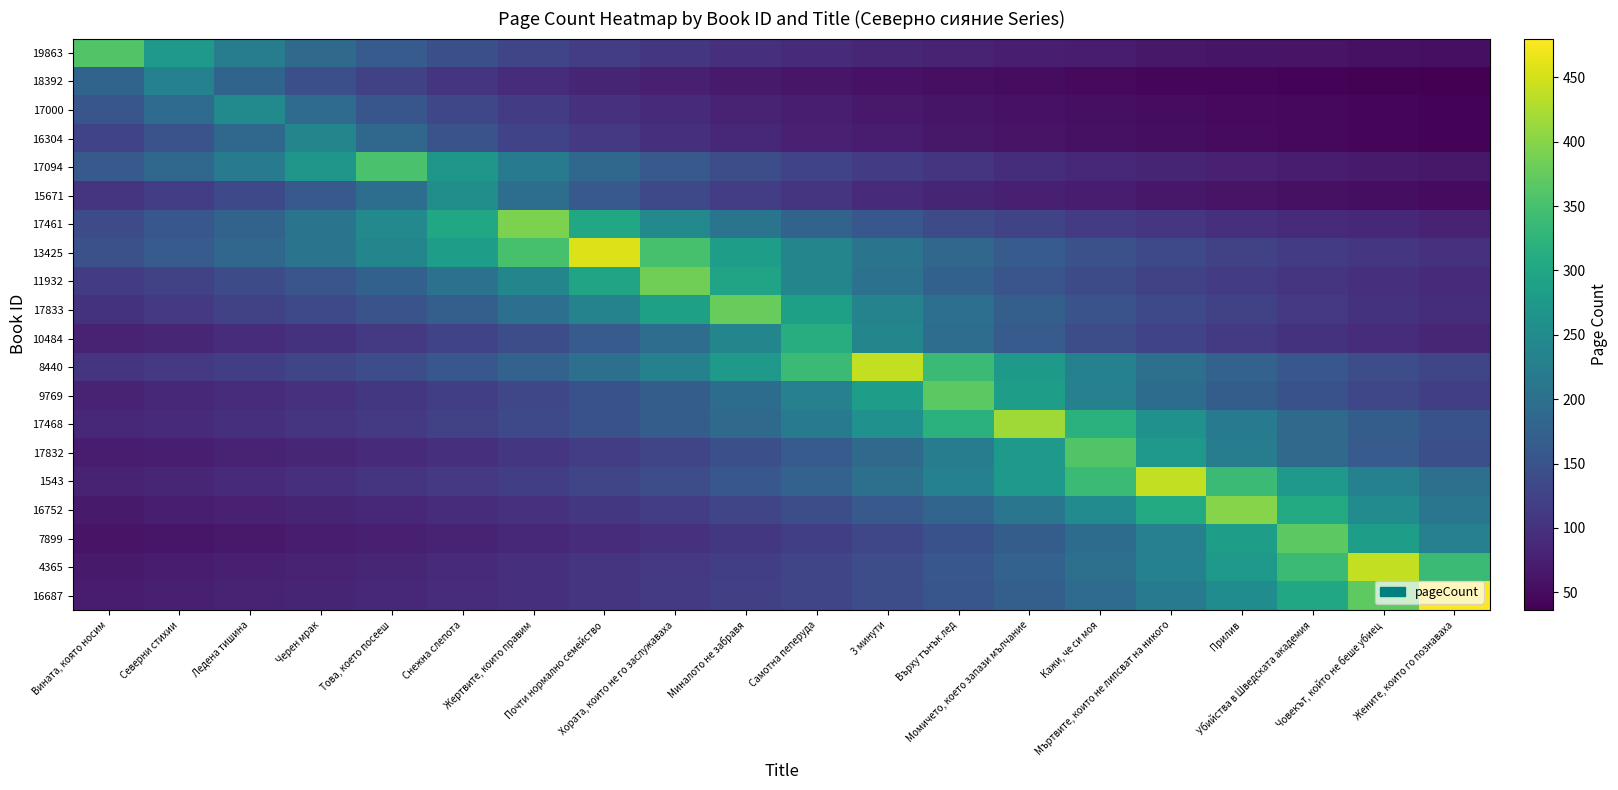

Reading left to right, list all the values displayed in this chart.

19863: Вината, която носим=360.0	Северни стихии=276.9	Ледена тишина=225.0	Черен мрак=189.5	Това, което посееш=163.6	Снежна слепота=144.0	Жертвите, които правим=128.6	Почти нормално семейство=116.1	Хората, които не го заслужаваха=105.9	Миналото не забравя=97.3	Самотна пеперуда=90.0	3 минути=83.7	Върху тънък лед=78.3	Момичето, което запази мълчание=73.5	Кажи, че си моя=69.2	Мъртвите, които не липсват на никого=65.5	Прилив=62.1	Убийства в Шведската aкадемия=59.0	Човекът, който не беше убиец=56.3	Жените, които го познаваха=53.7
18392: Вината, която носим=178.5	Северни стихии=232.0	Ледена тишина=178.5	Черен мрак=145.0	Това, което посееш=122.1	Снежна слепота=105.5	Жертвите, които правим=92.8	Почти нормално семейство=82.9	Хората, които не го заслужаваха=74.8	Миналото не забравя=68.2	Самотна пеперуда=62.7	3 минути=58.0	Върху тънък лед=54.0	Момичето, което запази мълчание=50.4	Кажи, че си моя=47.3	Мъртвите, които не липсват на никого=44.6	Прилив=42.2	Убийства в Шведската aкадемия=40.0	Човекът, който не беше убиец=38.0	Жените, които го познаваха=36.2
17000: Вината, която носим=155.0	Северни стихии=190.8	Ледена тишина=248.0	Черен мрак=190.8	Това, което посееш=155.0	Снежна слепота=130.5	Жертвите, които правим=112.7	Почти нормално семейство=99.2	Хората, които не го заслужаваха=88.6	Миналото не забравя=80.0	Самотна пеперуда=72.9	3 минути=67.0	Върху тънък лед=62.0	Момичето, което запази мълчание=57.7	Кажи, че си моя=53.9	Мъртвите, които не липсват на никого=50.6	Прилив=47.7	Убийства в Шведската aкадемия=45.1	Човекът, който не беше убиец=42.8	Жените, които го познаваха=40.7
16304: Вината, която носим=126.3	Северни стихии=150.0	Ледена тишина=184.6	Черен мрак=240.0	Това, което посееш=184.6	Снежна слепота=150.0	Жертвите, които правим=126.3	Почти нормално семейство=109.1	Хората, които не го заслужаваха=96.0	Миналото не забравя=85.7	Самотна пеперуда=77.4	3 минути=70.6	Върху тънък лед=64.9	Момичето, което запази мълчание=60.0	Кажи, че си моя=55.8	Мъртвите, които не липсват на никого=52.2	Прилив=49.0	Убийства в Шведската aкадемия=46.2	Човекът, който не беше убиец=43.6	Жените, които го познаваха=41.4
17094: Вината, която носим=160.0	Северни стихии=185.3	Ледена тишина=220.0	Черен мрак=270.8	Това, което посееш=352.0	Снежна слепота=270.8	Жертвите, които правим=220.0	Почти нормално семейство=185.3	Хората, които не го заслужаваха=160.0	Миналото не забравя=140.8	Самотна пеперуда=125.7	3 минути=113.5	Върху тънък лед=103.5	Момичето, което запази мълчание=95.1	Кажи, че си моя=88.0	Мъртвите, които не липсват на никого=81.9	Прилив=76.5	Убийства в Шведската aкадемия=71.8	Човекът, който не беше убиец=67.7	Жените, които го познаваха=64.0
15671: Вината, която носим=102.4	Северни стихии=116.4	Ледена тишина=134.7	Черен мрак=160.0	Това, което посееш=196.9	Снежна слепота=256.0	Жертвите, които правим=196.9	Почти нормално семейство=160.0	Хората, които не го заслужаваха=134.7	Миналото не забравя=116.4	Самотна пеперуда=102.4	3 минути=91.4	Върху тънък лед=82.6	Момичето, което запази мълчание=75.3	Кажи, че си моя=69.2	Мъртвите, които не липсват на никого=64.0	Прилив=59.5	Убийства в Шведската aкадемия=55.7	Човекът, който не беше убиец=52.2	Жените, които го познаваха=49.2
17461: Вината, която носим=140.0	Северни стихии=156.8	Ледена тишина=178.2	Черен мрак=206.3	Това, което посееш=245.0	Снежна слепота=301.5	Жертвите, които правим=392.0	Почти нормално семейство=301.5	Хората, които не го заслужаваха=245.0	Миналото не забравя=206.3	Самотна пеперуда=178.2	3 минути=156.8	Върху тънък лед=140.0	Момичето, което запази мълчание=126.5	Кажи, че си моя=115.3	Мъртвите, които не липсват на никого=105.9	Прилив=98.0	Убийства в Шведската aкадемия=91.2	Човекът, който не беше убиец=85.2	Жените, които го познаваха=80.0
13425: Вината, която носим=147.1	Северни стихии=162.9	Ледена тишина=182.4	Черен мрак=207.3	Това, което посееш=240.0	Снежна слепота=285.0	Жертвите, които правим=350.8	Почти нормално семейство=456.0	Хората, които не го заслужаваха=350.8	Миналото не забравя=285.0	Самотна пеперуда=240.0	3 минути=207.3	Върху тънък лед=182.4	Момичето, което запази мълчание=162.9	Кажи, че си моя=147.1	Мъртвите, които не липсват на никого=134.1	Прилив=123.2	Убийства в Шведската aкадемия=114.0	Човекът, който не беше убиец=106.0	Жените, които го познаваха=99.1
11932: Вината, която носим=112.9	Северни стихии=123.9	Ледена тишина=137.1	Черен мрак=153.6	Това, което посееш=174.5	Снежна слепота=202.1	Жертвите, които правим=240.0	Почти нормално семейство=295.4	Хората, които не го заслужаваха=384.0	Миналото не забравя=295.4	Самотна пеперуда=240.0	3 минути=202.1	Върху тънък лед=174.5	Момичето, което запази мълчание=153.6	Кажи, че си моя=137.1	Мъртвите, които не липсват на никого=123.9	Прилив=112.9	Убийства в Шведската aкадемия=103.8	Човекът, който не беше убиец=96.0	Жените, които го познаваха=89.3
17833: Вината, която носим=101.6	Северни стихии=110.6	Ледена тишина=121.3	Черен мрак=134.3	Това, което посееш=150.4	Снежна слепота=170.9	Жертвите, които правим=197.9	Почти нормално семейство=235.0	Хората, които не го заслужаваха=289.2	Миналото не забравя=376.0	Самотна пеперуда=289.2	3 минути=235.0	Върху тънък лед=197.9	Момичето, което запази мълчание=170.9	Кажи, че си моя=150.4	Мъртвите, които не липсват на никого=134.3	Прилив=121.3	Убийства в Шведската aкадемия=110.6	Човекът, който не беше убиец=101.6	Жените, които го познаваха=94.0
10484: Вината, която носим=78.0	Северни стихии=84.3	Ледена тишина=91.8	Черен мрак=100.6	Това, което посееш=111.4	Снежна слепота=124.8	Жертвите, които правим=141.8	Почти нормално семейство=164.2	Хората, които не го заслужаваха=195.0	Миналото не забравя=240.0	Самотна пеперуда=312.0	3 минути=240.0	Върху тънък лед=195.0	Момичето, което запази мълчание=164.2	Кажи, че си моя=141.8	Мъртвите, които не липсват на никого=124.8	Прилив=111.4	Убийства в Шведската aкадемия=100.6	Човекът, който не беше убиец=91.8	Жените, които го познаваха=84.3
8440: Вината, която носим=102.3	Северни стихии=110.0	Ледена тишина=118.9	Черен мрак=129.4	Това, което посееш=141.9	Снежна слепота=157.1	Жертвите, които правим=176.0	Почти нормално семейство=200.0	Хората, които не го заслужаваха=231.6	Миналото не забравя=275.0	Самотна пеперуда=338.5	3 минути=440.0	Върху тънък лед=338.5	Момичето, което запази мълчание=275.0	Кажи, че си моя=231.6	Мъртвите, които не липсват на никого=200.0	Прилив=176.0	Убийства в Шведската aкадемия=157.1	Човекът, който не беше убиец=141.9	Жените, които го познаваха=129.4
9769: Вината, която носим=80.0	Северни стихии=85.6	Ледена тишина=92.0	Черен мрак=99.5	Това, което посееш=108.2	Снежна слепота=118.7	Жертвите, които правим=131.4	Почти нормално семейство=147.2	Хората, които не го заслужаваха=167.3	Миналото не забравя=193.7	Самотна пеперуда=230.0	3 минути=283.1	Върху тънък лед=368.0	Момичето, което запази мълчание=283.1	Кажи, че си моя=230.0	Мъртвите, които не липсват на никого=193.7	Прилив=167.3	Убийства в Шведската aкадемия=147.2	Човекът, който не беше убиец=131.4	Жените, които го познаваха=118.7
17468: Вината, която носим=84.9	Северни стихии=90.4	Ледена тишина=96.7	Черен мрак=104.0	Това, което посееш=112.4	Снежна слепота=122.4	Жертвите, които правим=134.2	Почти нормално семейство=148.6	Хората, които не го заслужаваха=166.4	Миналото не забравя=189.1	Самотна пеперуда=218.9	3 минути=260.0	Върху тънък лед=320.0	Момичето, което запази мълчание=416.0	Кажи, че си моя=320.0	Мъртвите, които не липсват на никого=260.0	Прилив=218.9	Убийства в Шведската aкадемия=189.1	Човекът, който не беше убиец=166.4	Жените, които го познаваха=148.6
17832: Вината, която носим=69.2	Северни стихии=73.5	Ледена тишина=78.3	Черен мрак=83.7	Това, което посееш=90.0	Снежна слепота=97.3	Жертвите, които правим=105.9	Почти нормално семейство=116.1	Хората, които не го заслужаваха=128.6	Миналото не забравя=144.0	Самотна пеперуда=163.6	3 минути=189.5	Върху тънък лед=225.0	Момичето, което запази мълчание=276.9	Кажи, че си моя=360.0	Мъртвите, които не липсват на никого=276.9	Прилив=225.0	Убийства в Шведската aкадемия=189.5	Човекът, който не беше убиец=163.6	Жените, които го познаваха=144.0
1543: Вината, която носим=80.0	Северни стихии=84.6	Ледена тишина=89.8	Черен мрак=95.7	Това, което посееш=102.3	Снежна слепота=110.0	Жертвите, които правим=118.9	Почти нормално семейство=129.4	Хората, които не го заслужаваха=141.9	Миналото не забравя=157.1	Самотна пеперуда=176.0	3 минути=200.0	Върху тънък лед=231.6	Момичето, което запази мълчание=275.0	Кажи, че си моя=338.5	Мъртвите, които не липсват на никого=440.0	Прилив=338.5	Убийства в Шведската aкадемия=275.0	Човекът, който не беше убиец=231.6	Жените, които го познаваха=200.0
16752: Вината, която носим=69.0	Северни стихии=72.7	Ледена тишина=76.9	Черен мрак=81.6	Това, което посееш=87.0	Снежна слепота=93.0	Жертвите, които правим=100.0	Почти нормално семейство=108.1	Хората, които не го заслужаваха=117.6	Миналото не забравя=129.0	Самотна пеперуда=142.9	3 минути=160.0	Върху тънък лед=181.8	Момичето, което запази мълчание=210.5	Кажи, че си моя=250.0	Мъртвите, които не липсват на никого=307.7	Прилив=400.0	Убийства в Шведската aкадемия=307.7	Човекът, който не беше убиец=250.0	Жените, които го познаваха=210.5
7899: Вината, която носим=60.3	Северни стихии=63.4	Ледена тишина=66.9	Черен мрак=70.8	Това, което посееш=75.1	Снежна слепота=80.0	Жертвите, които правим=85.6	Почти нормално семейство=92.0	Хората, които не го заслужаваха=99.5	Миналото не забравя=108.2	Самотна пеперуда=118.7	3 минути=131.4	Върху тънък лед=147.2	Момичето, което запази мълчание=167.3	Кажи, че си моя=193.7	Мъртвите, които не липсват на никого=230.0	Прилив=283.1	Убийства в Шведската aкадемия=368.0	Човекът, който не беше убиец=283.1	Жените, които го познаваха=230.0
4365: Вината, която носим=68.8	Северни стихии=72.1	Ледена тишина=75.9	Черен мрак=80.0	Това, което посееш=84.6	Снежна слепота=89.8	Жертвите, които правим=95.7	Почти нормално семейство=102.3	Хората, които не го заслужаваха=110.0	Миналото не забравя=118.9	Самотна пеперуда=129.4	3 минути=141.9	Върху тънък лед=157.1	Момичето, което запази мълчание=176.0	Кажи, че си моя=200.0	Мъртвите, които не липсват на никого=231.6	Прилив=275.0	Убийства в Шведската aкадемия=338.5	Човекът, който не беше убиец=440.0	Жените, които го познаваха=338.5
16687: Вината, която носим=71.6	Северни стихии=75.0	Ледена тишина=78.7	Черен мрак=82.8	Това, което посееш=87.3	Снежна слепота=92.3	Жертвите, които правим=98.0	Почти нормално семейство=104.3	Хората, които не го заслужаваха=111.6	Миналото не забравя=120.0	Самотна пеперуда=129.7	3 минути=141.2	Върху тънък лед=154.8	Момичето, което запази мълчание=171.4	Кажи, че си моя=192.0	Мъртвите, които не липсват на никого=218.2	Прилив=252.6	Убийства в Шведската aкадемия=300.0	Човекът, който не беше убиец=369.2	Жените, които го познаваха=480.0